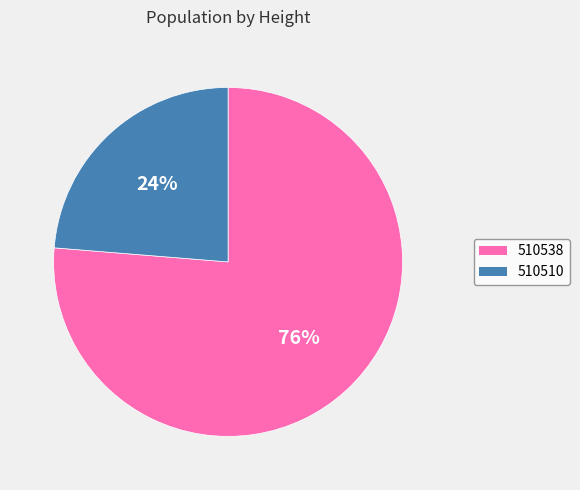

Is 510538 the majority of the pie?

Yes